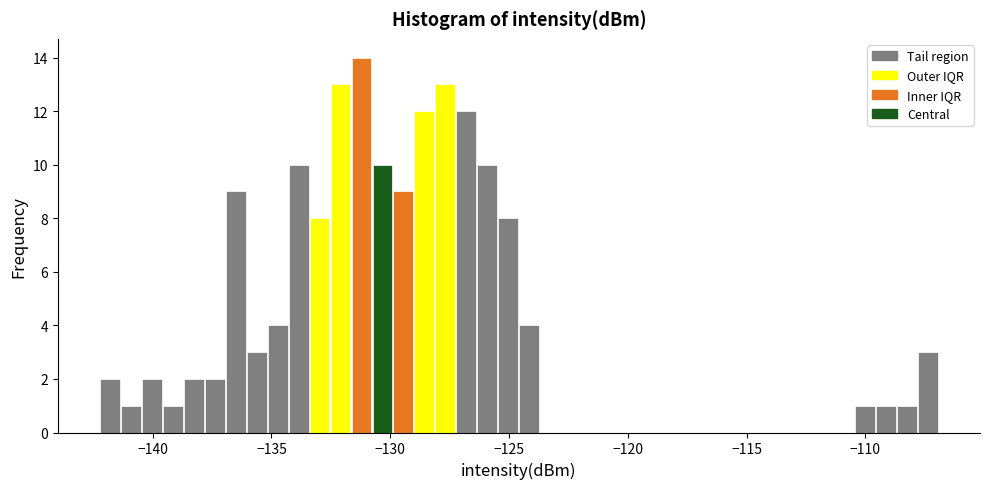

Around what value on the x-axis is the tallest bar? Give the approximate position of its centre, as read against the axis.

-131.0